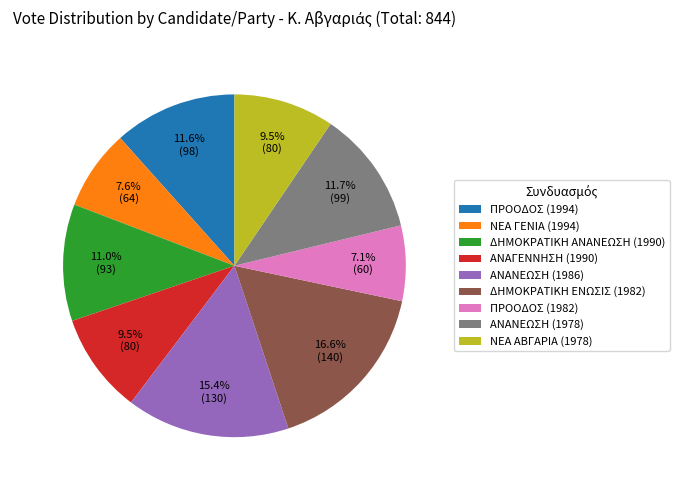

What percentage is the ΑΝΑΝΕΩΣΗ (1978) slice, to the nearest percent?

12%